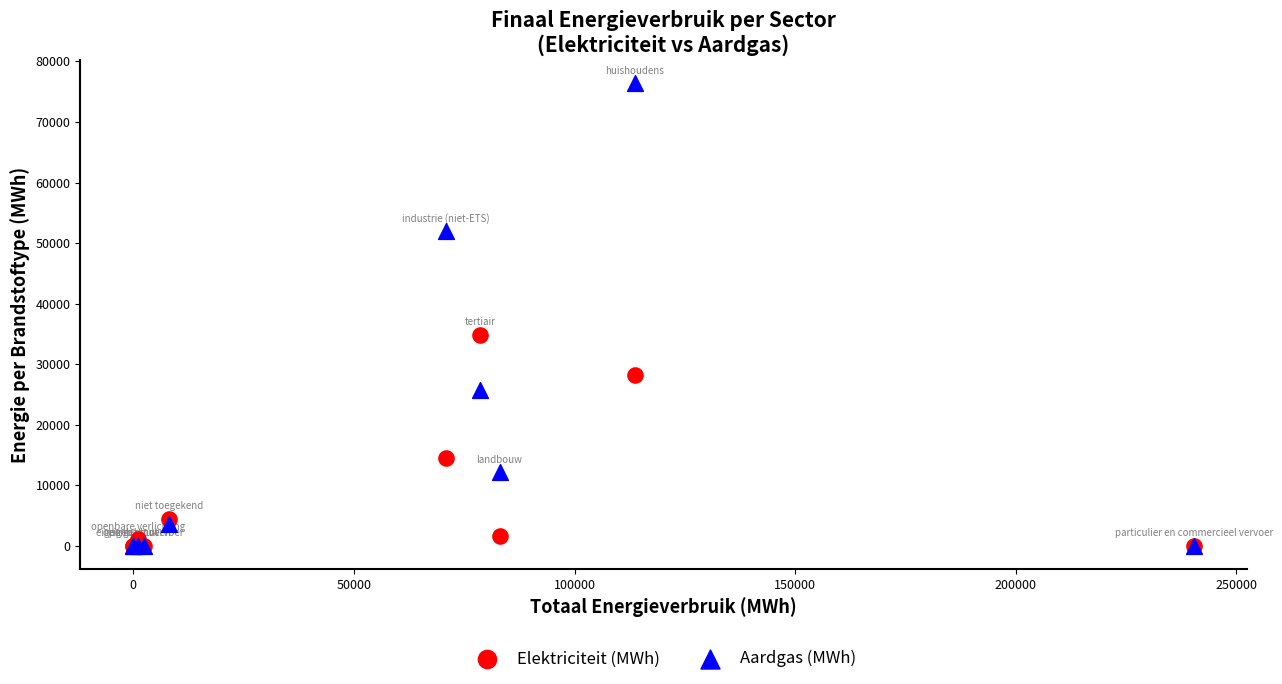

Across all series, what Y value is closest to 38187?

34788.4